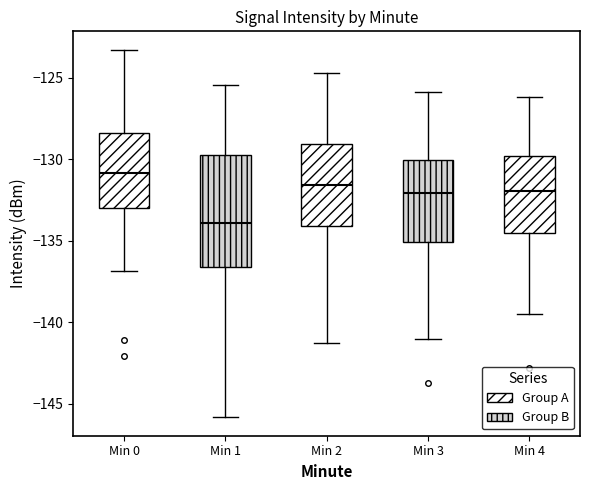

Reading left to right, read every box against the y-axis: the position of its median line, the range the box covers, and the ends of its whiskers. The values are not printed on the chart, so give them approximately, as read against the axis.

Min 0: median -131.0, box -133.0 to -128.5, whiskers -137.0 to -123.5
Min 1: median -134.0, box -136.5 to -129.5, whiskers -146.0 to -125.5
Min 2: median -131.5, box -134.0 to -129.0, whiskers -141.5 to -124.5
Min 3: median -132.0, box -135.0 to -130.0, whiskers -141.0 to -126.0
Min 4: median -132.0, box -134.5 to -130.0, whiskers -139.5 to -126.0